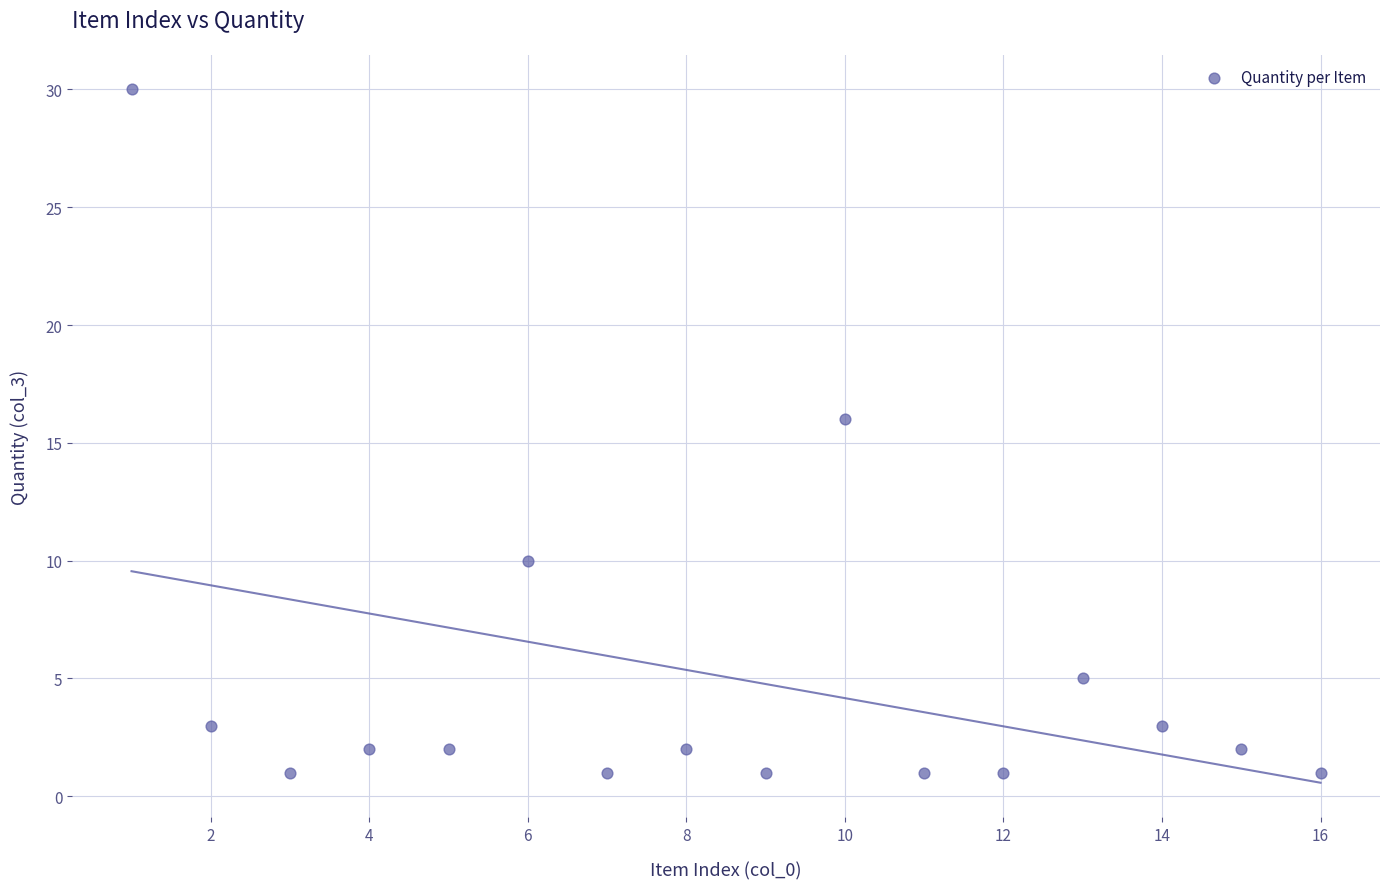

What Y value in the scatter plot is closest to 15?

16